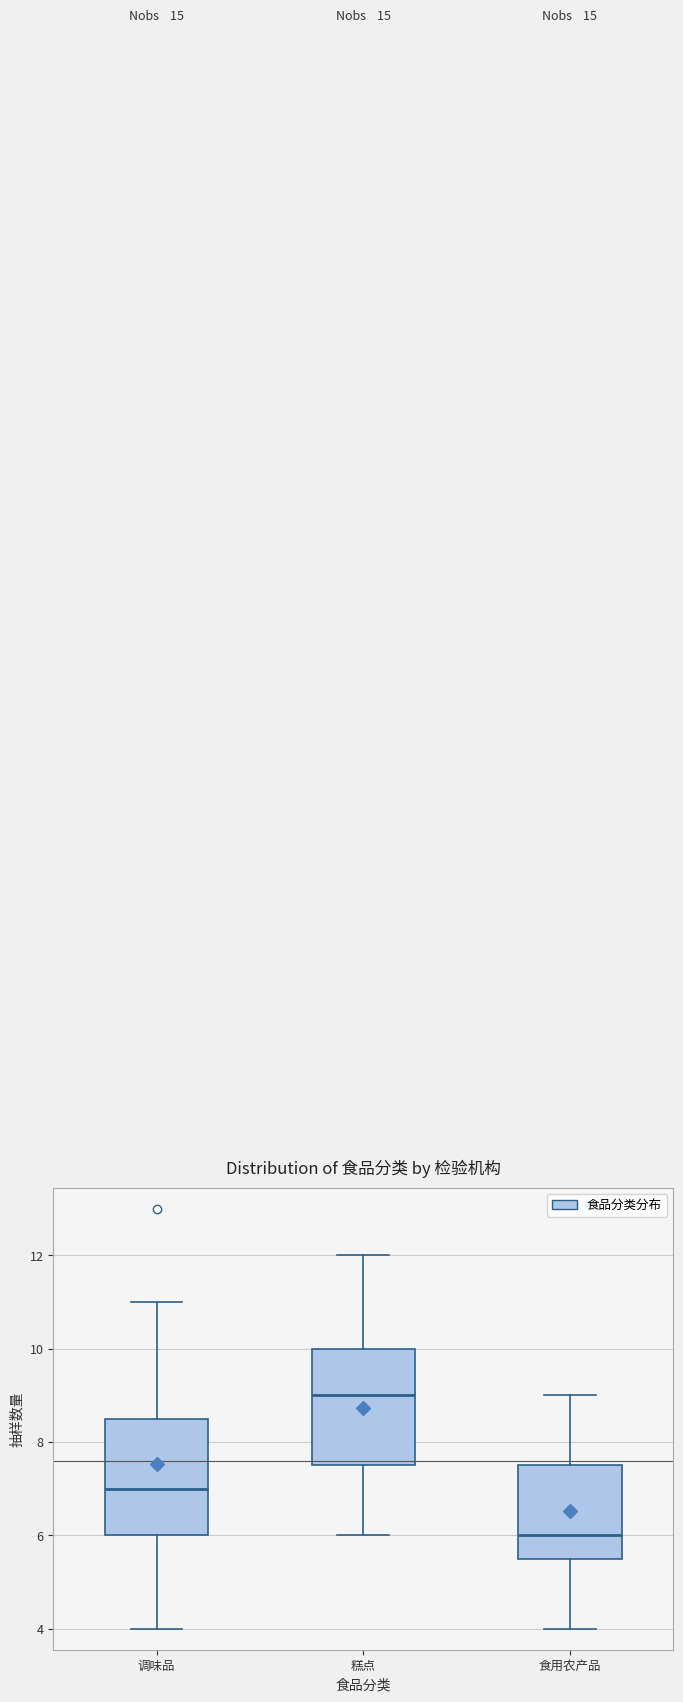

Where is the upper edge of the box for 糕点 on the y-axis? The values are not printed on the chart, so give them approximately, as read against the axis.

10.0